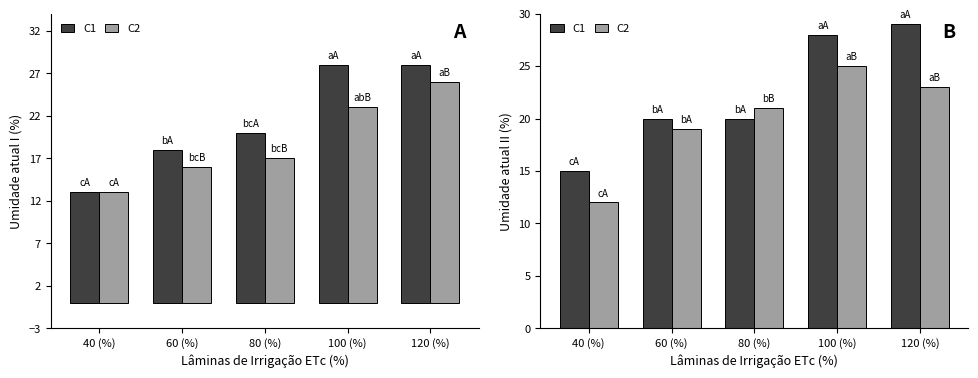

What is the greatest value displayed?

29